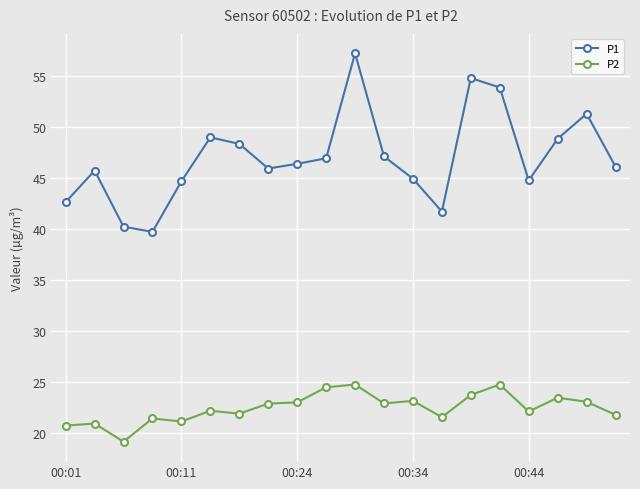

What is the highest value of the P2 series?

24.8